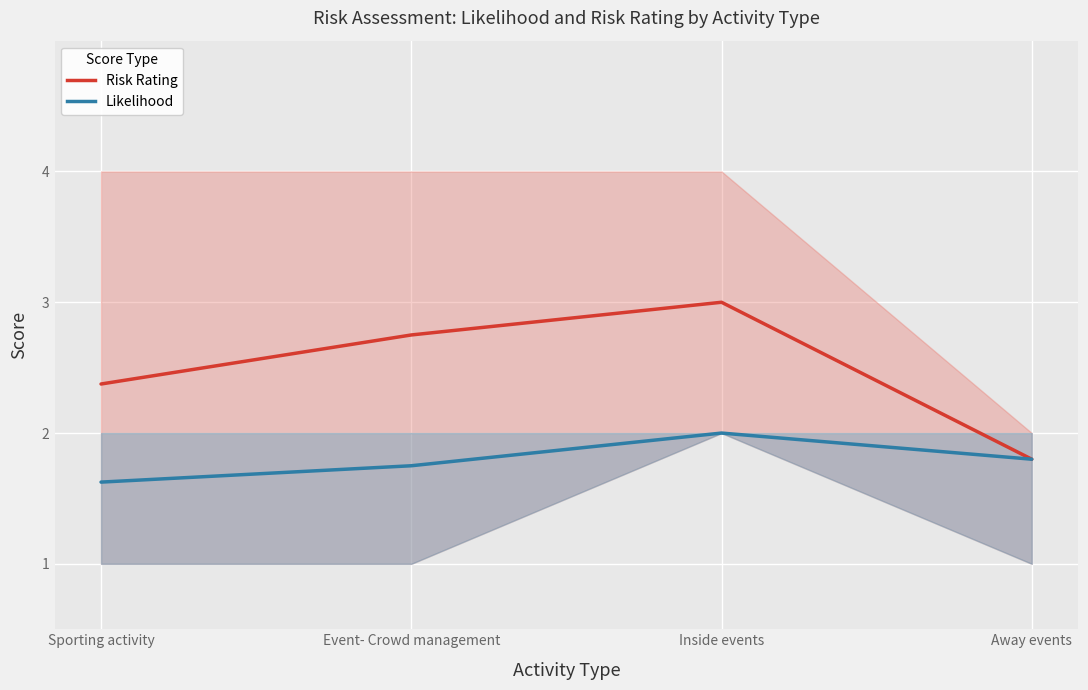

Between Away events and Sporting activity, which is larger?

Sporting activity